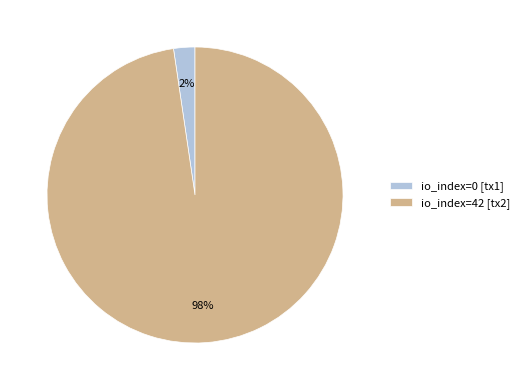

Which has a higher value, io_index=42 or io_index=0?

io_index=42